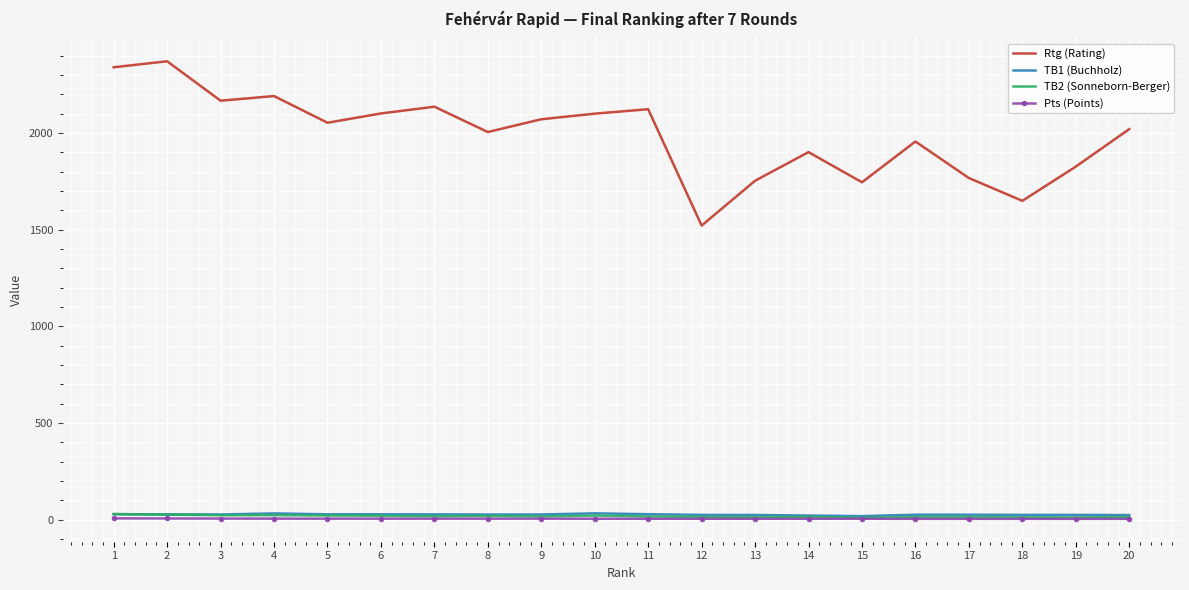

What is the highest value of the Pts (Points) series?

6.5